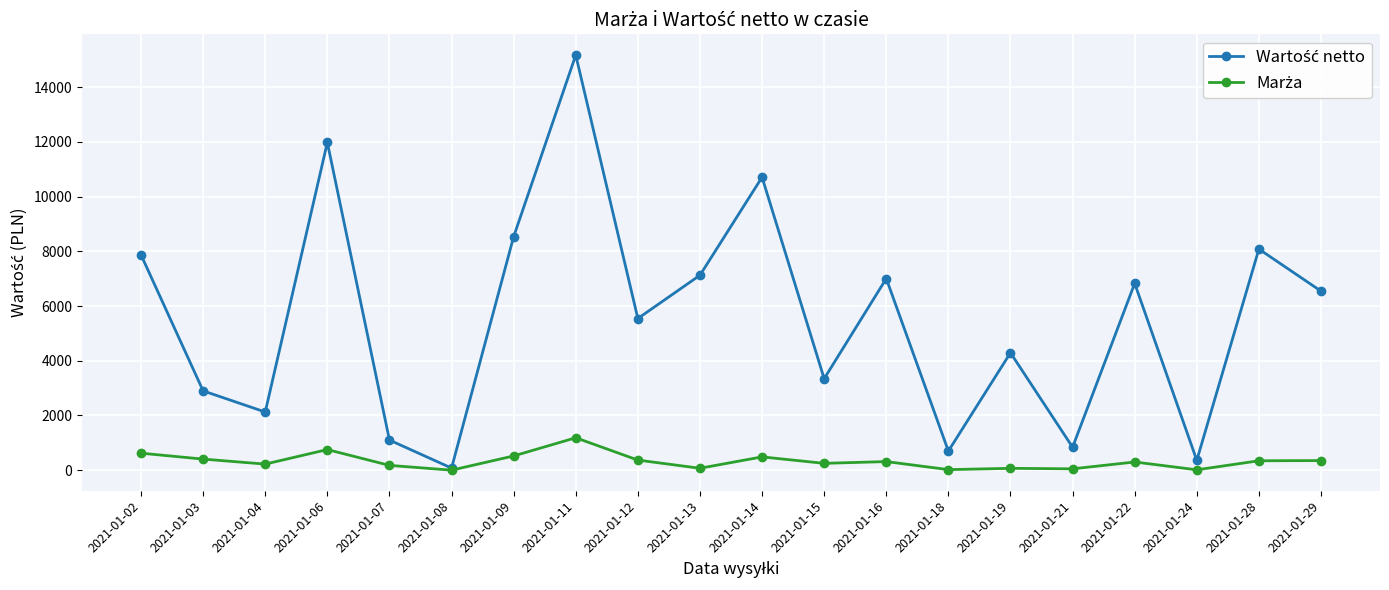

What is the maximum value shown in the chart?

15171.6